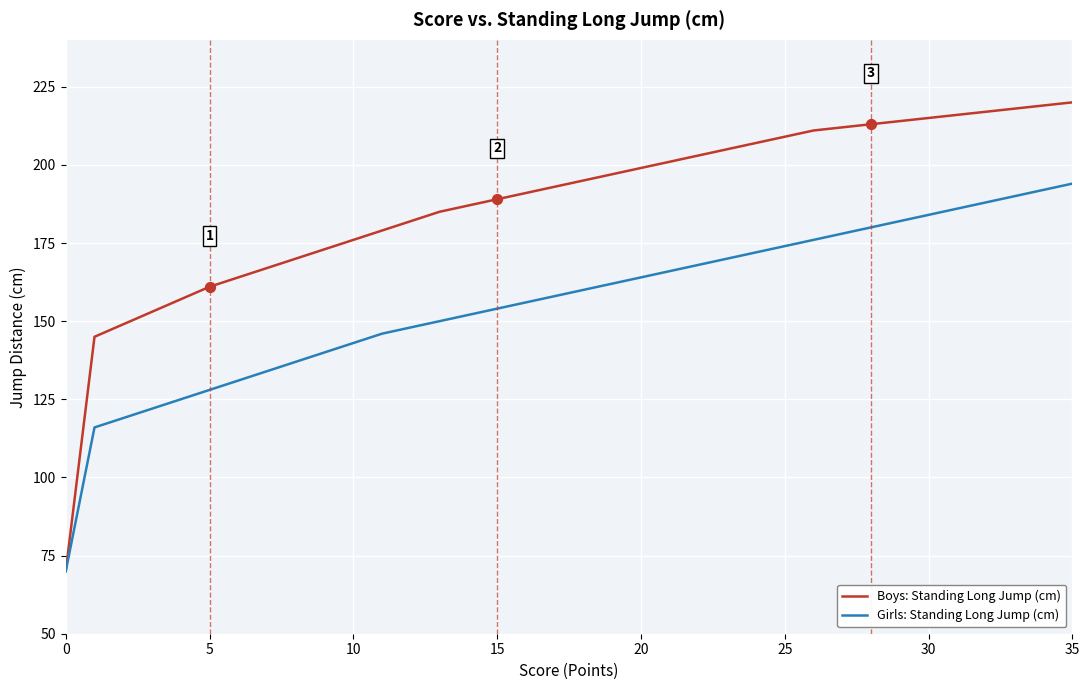

Which series has the largest range (max minus min)?

Boys: Standing Long Jump (cm)